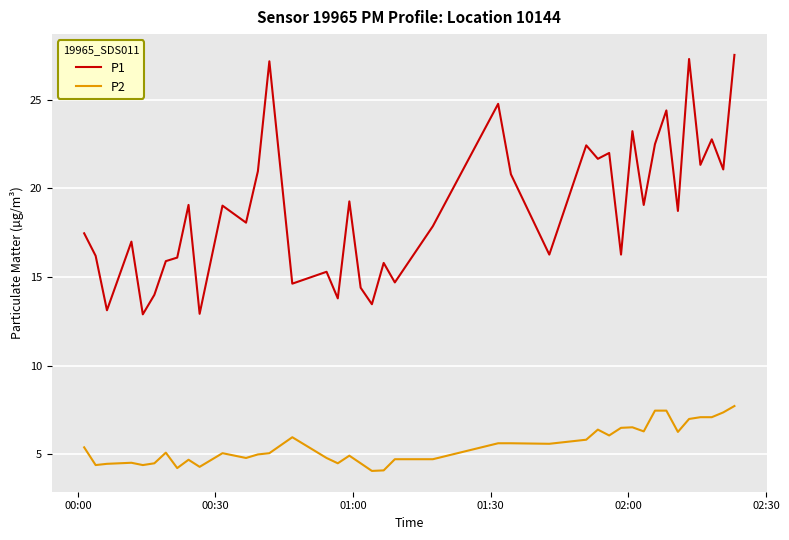

What is the maximum value for P1?

27.5